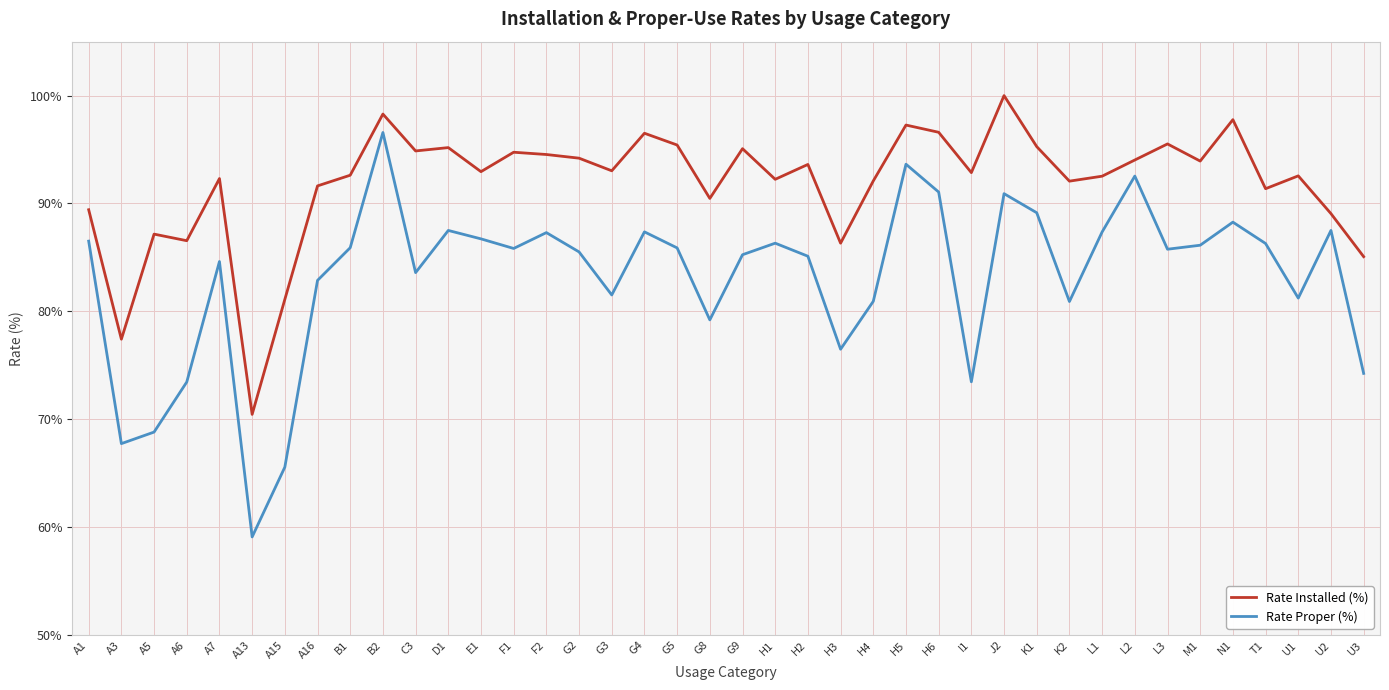

Which series has the widest spread of values?

Rate Proper (%)